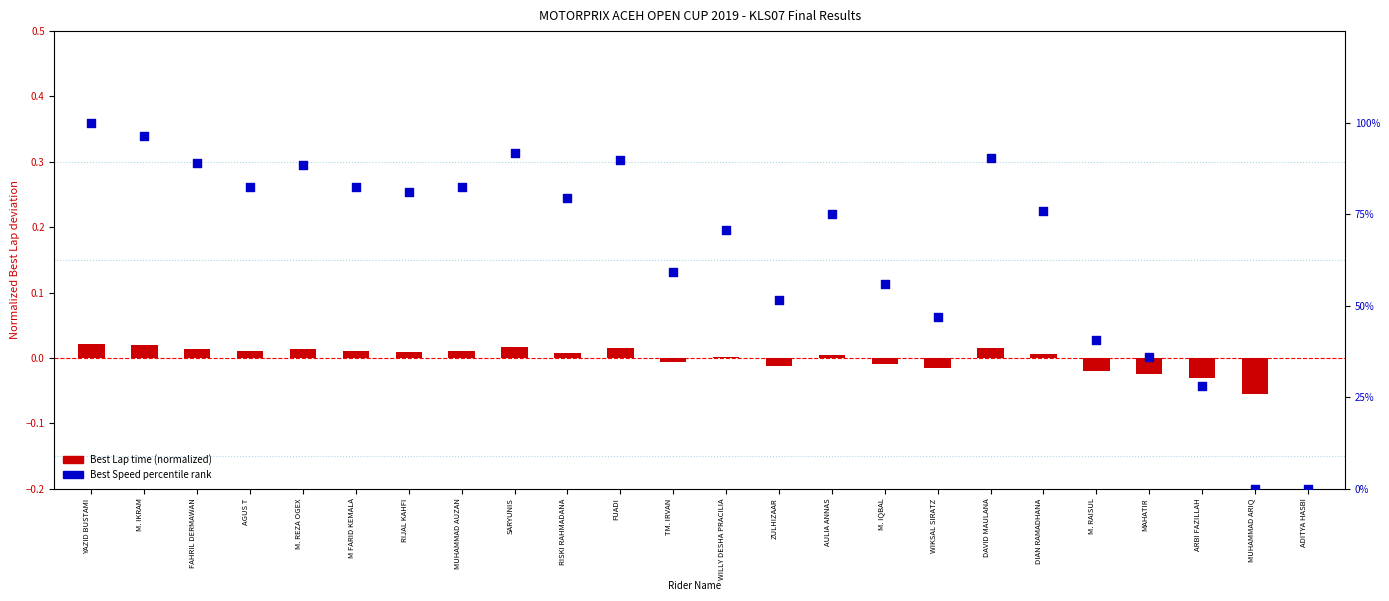

What is the total value across all series at M. IQBAL?

55.8